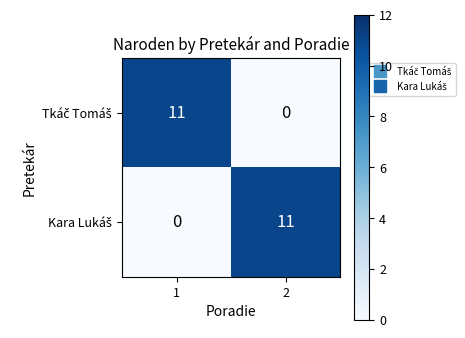

What is the total value across all series at 1?

11